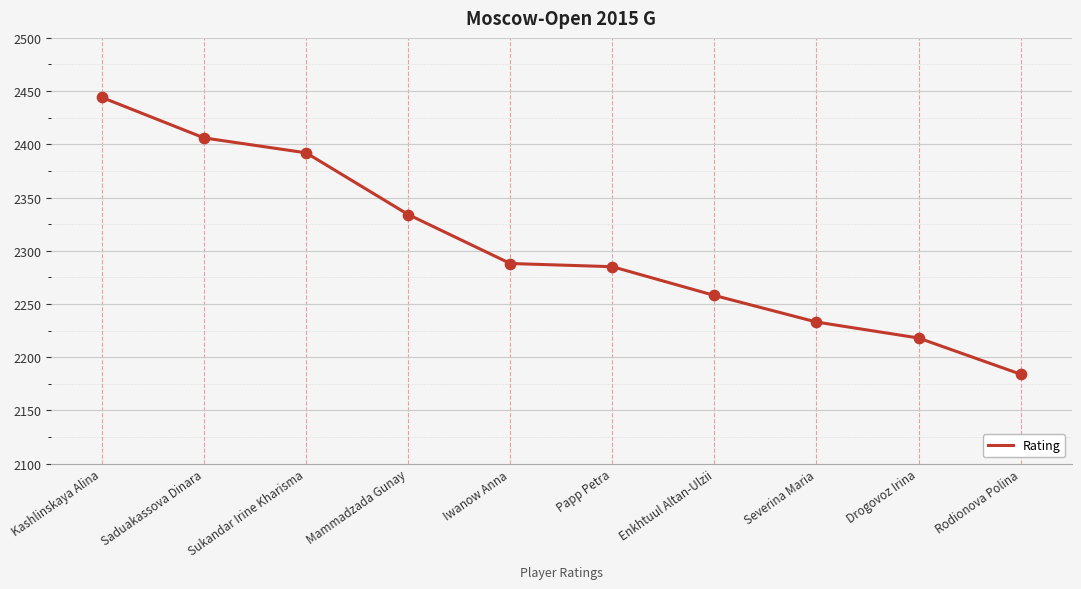

What is the ratio of the value at Mammadzada Gunay to the value at Kashlinskaya Alina?

1.0